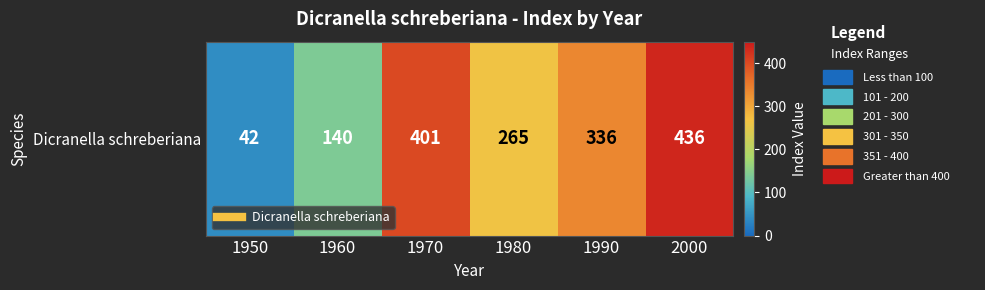

What is the difference between the values at 1960 and 1980?

125